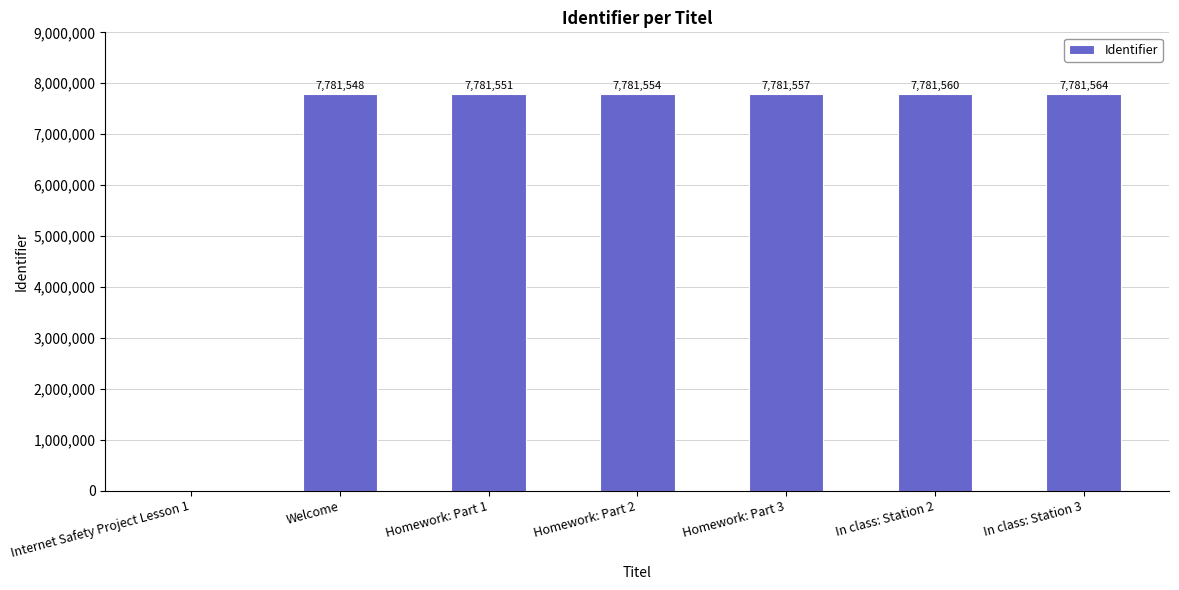

Reading left to right, what are all the values shown in this chart?

0	7781548	7781551	7781554	7781557	7781560	7781564